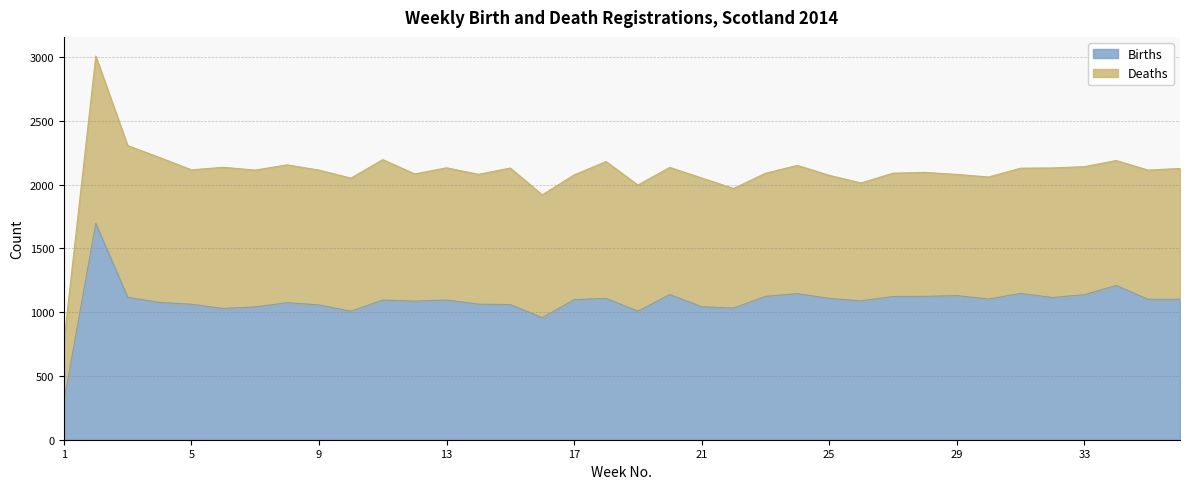

What is the total value across all series at 9?

2114